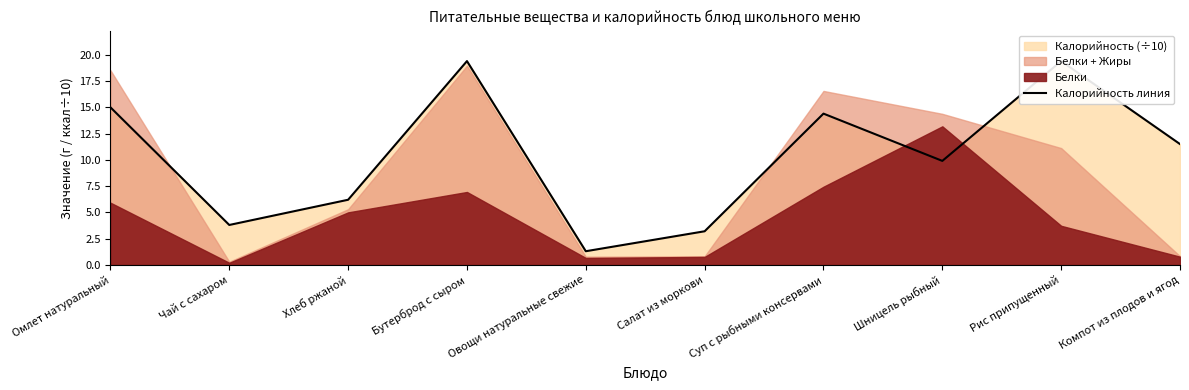

How many values exceed 11?

5